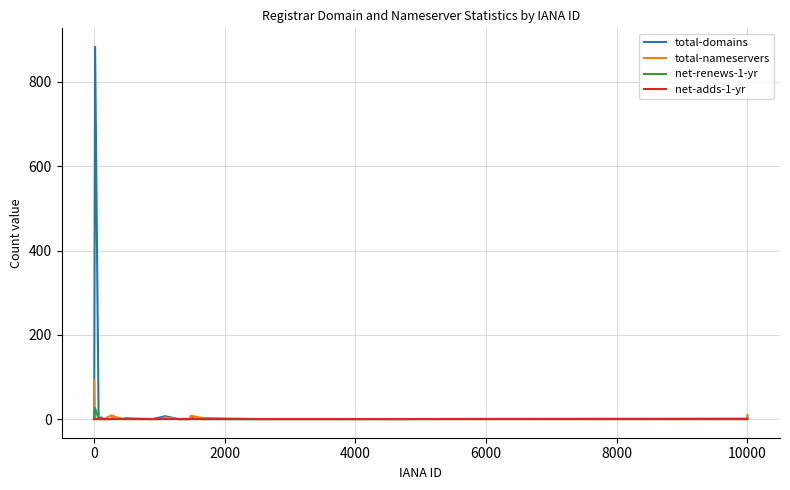

Which series has the widest spread of values?

total-domains